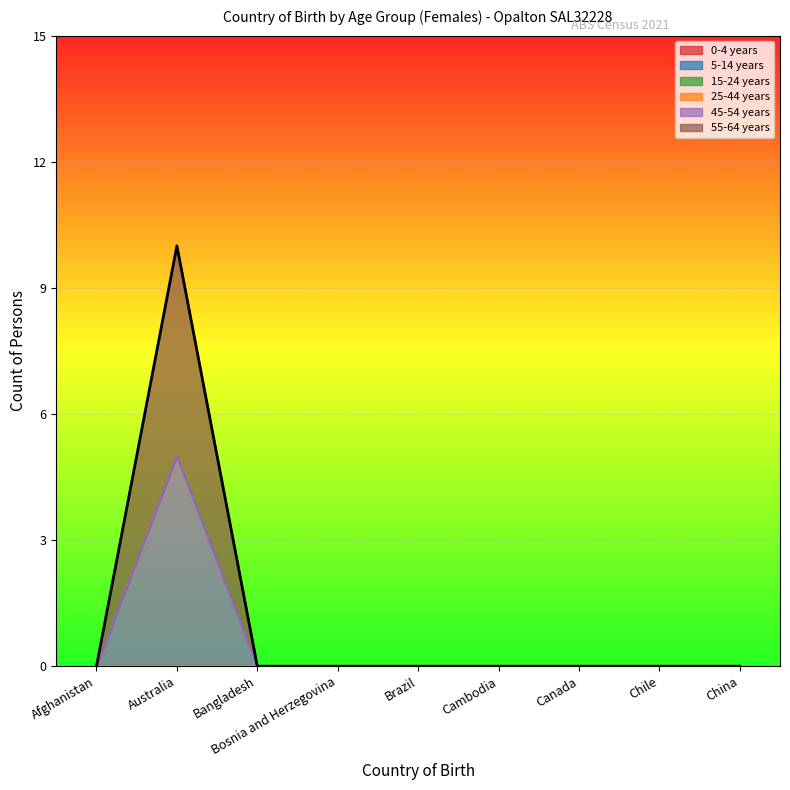

How many lines are shown in the chart?

1